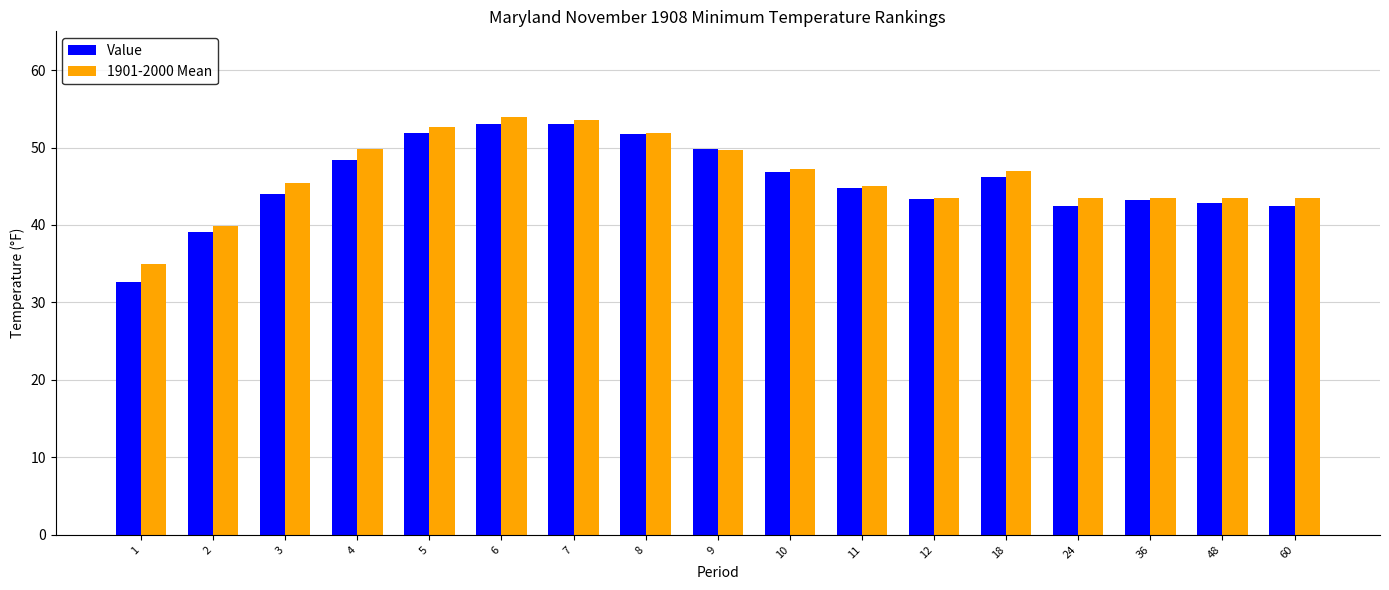

The 1901-2000 Mean series shows 10.6 at 4. True or false?

False